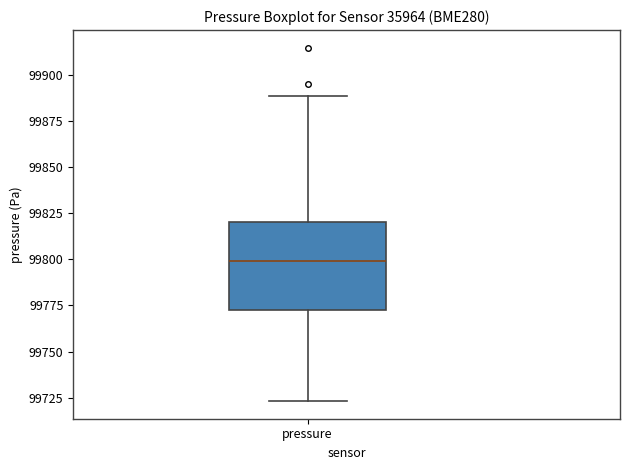

Read this box plot against the y-axis: the position of the median line, the range covered by the box, and the ends of both whiskers. The values are not printed on the chart, so give them approximately, as read against the axis.

median 99800, box 99770 to 99820, whiskers 99725 to 99890